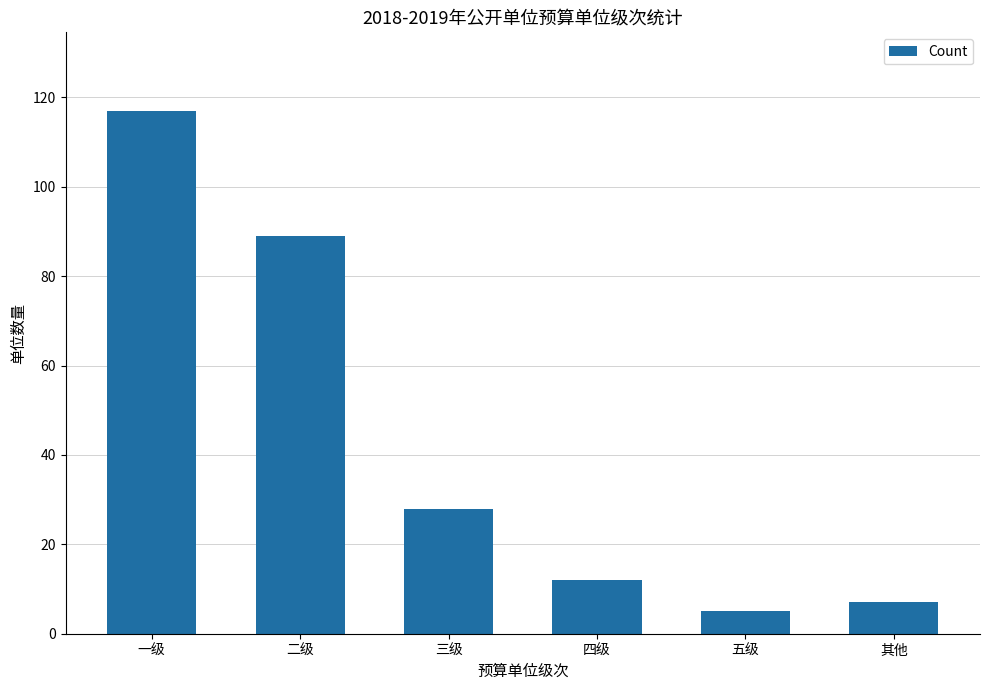

Which label corresponds to the largest value in the chart?

一级